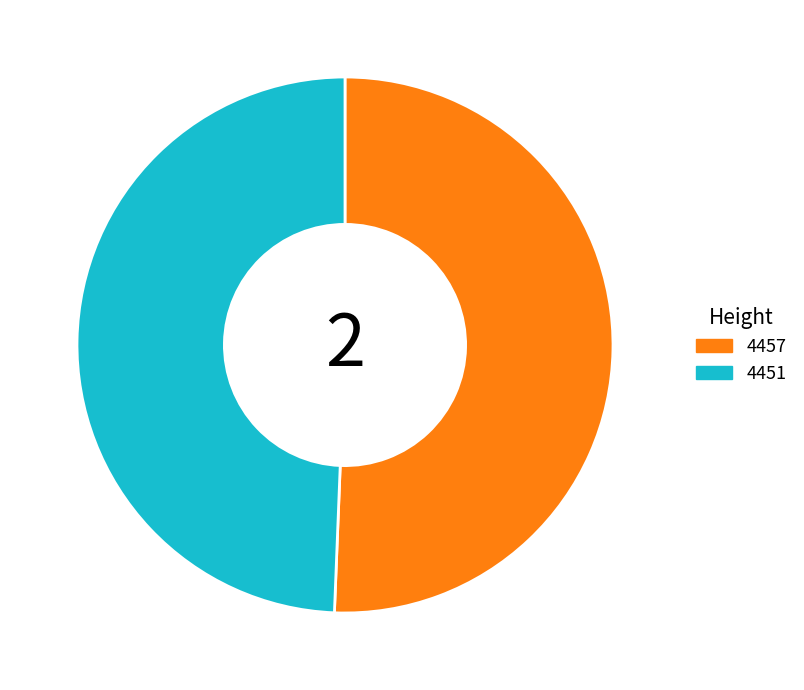

How many slices are in this pie chart?

2